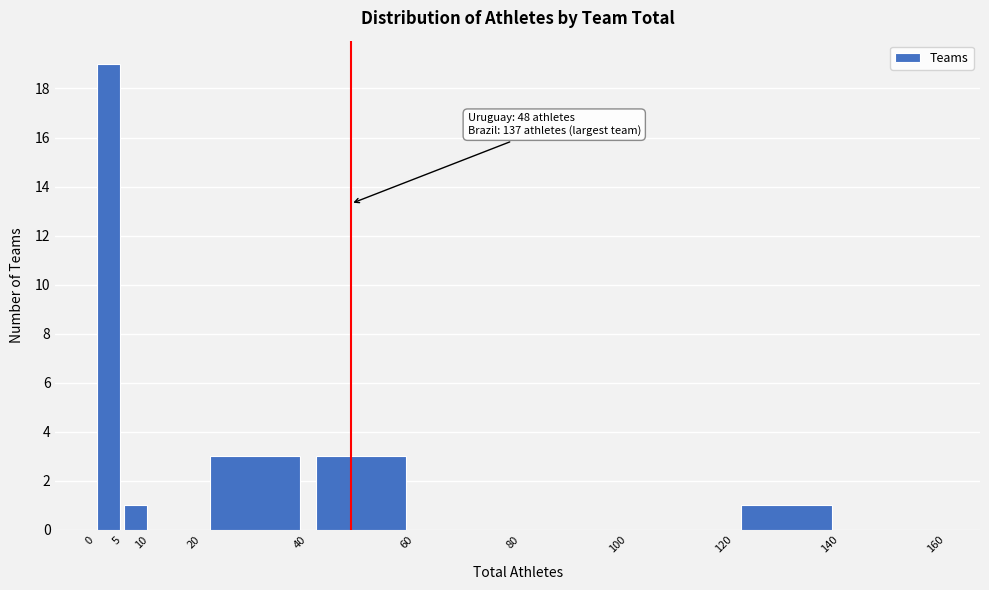

Over which range of the x-axis is the bar tallest?

0 to 5